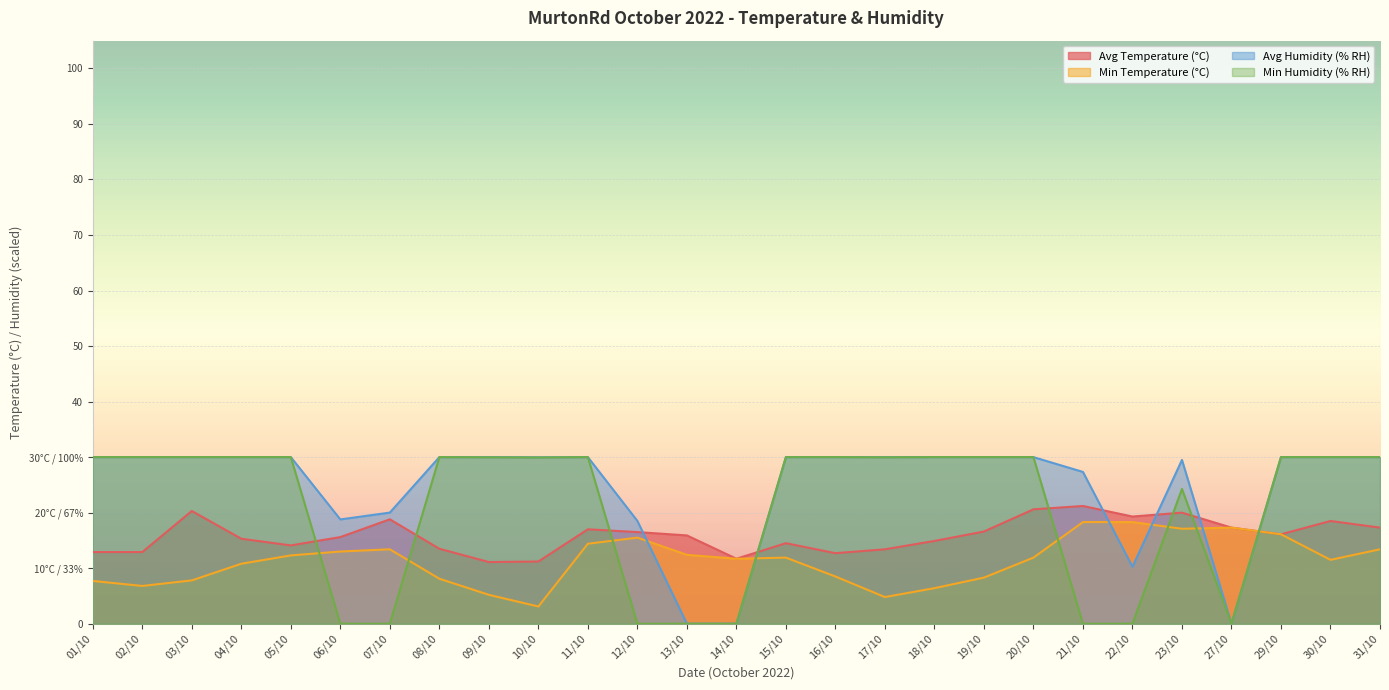

What is the difference between the maximum and minimum values in the Min Humidity (% RH) series?

30.0